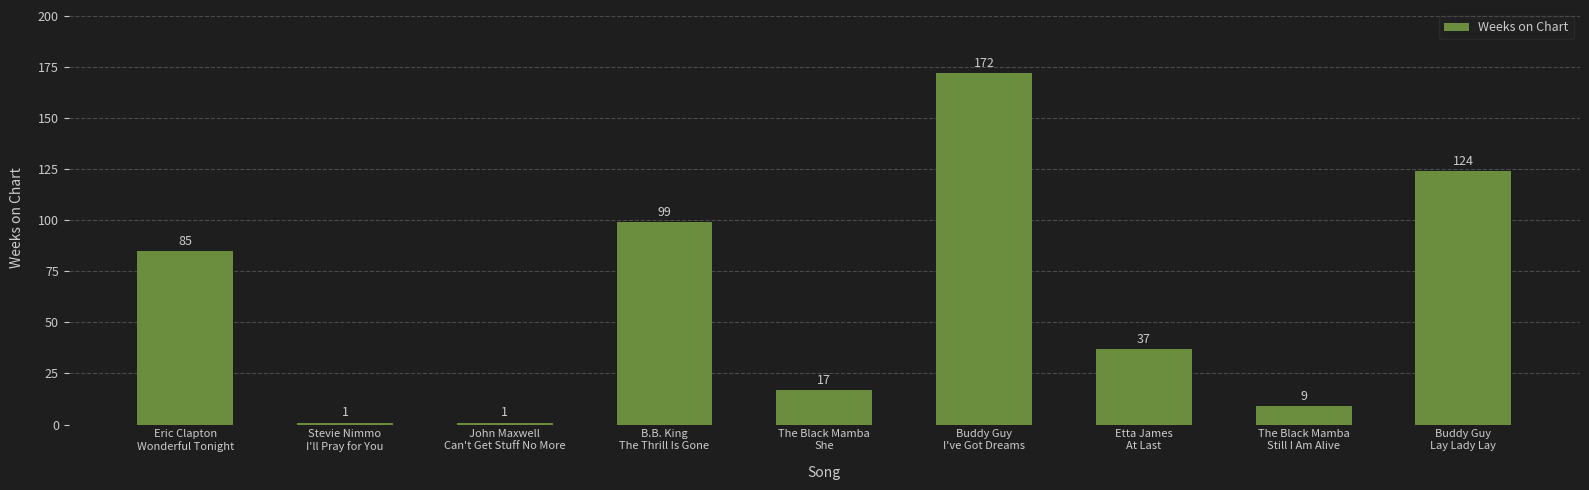

Count the number of data series in this chart.

1